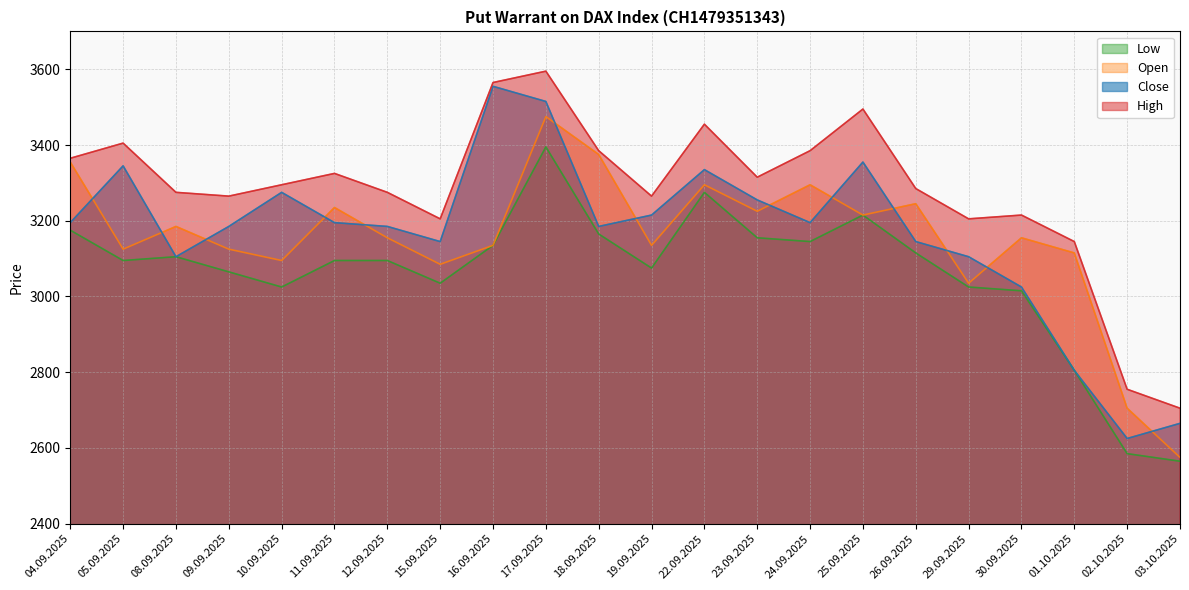

True or false: High and Low intersect in this chart.

False